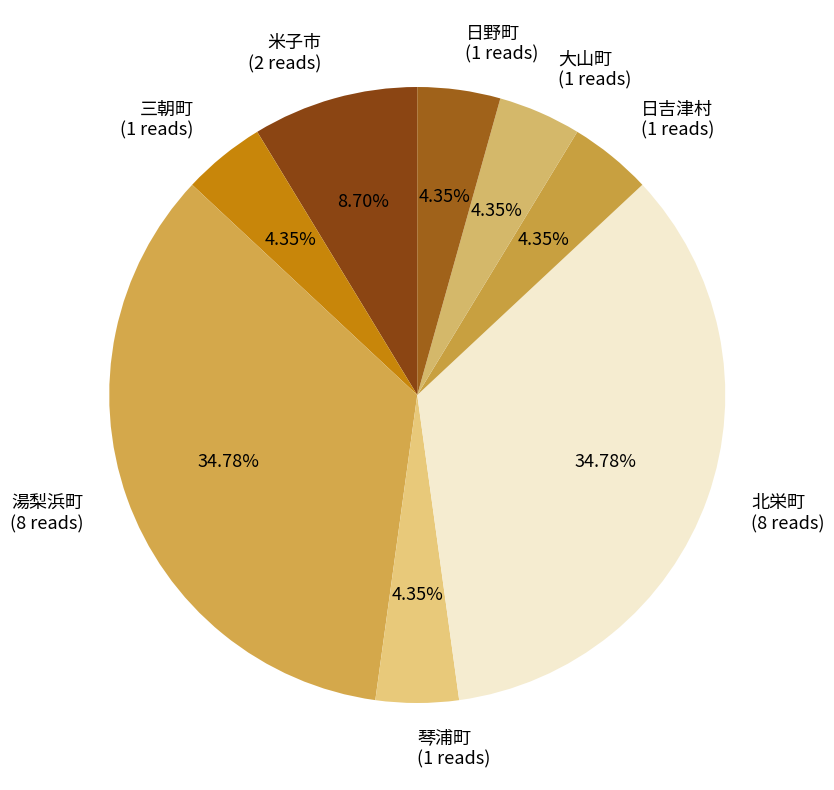

Do 湯梨浜町 (8 reads) and 米子市 (2 reads) together represent more than half of the pie?

No